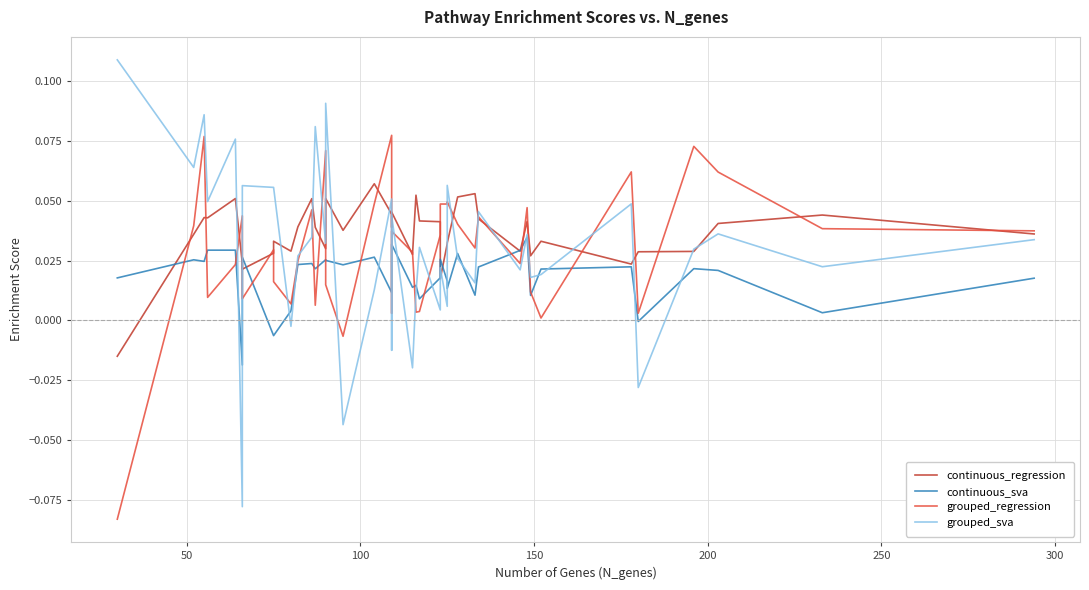

Reading left to right, list all the values displayed in this chart.

continuous_regression: -0.0	0.0	0.0	0.0	0.1	0.0	0.0	0.0	0.0	0.0	0.0	0.1	0.0	0.0	0.1	0.0	0.1	0.0	0.0	0.0	0.0	0.1	0.0	0.0	0.0	0.0	0.0	0.1	0.1	0.0	0.0	0.0	0.0	0.0	0.0	0.0	0.0	0.0	0.0	0.0
continuous_sva: 0.0	0.0	0.0	0.0	0.0	-0.0	0.0	-0.0	-0.0	0.0	0.0	0.0	0.0	0.0	0.0	0.0	0.0	0.0	0.0	0.0	0.0	0.0	0.0	0.0	0.0	0.0	0.0	0.0	0.0	0.0	0.0	0.0	0.0	0.0	0.0	-0.0	0.0	0.0	0.0	0.0
grouped_regression: -0.1	0.0	0.1	0.0	0.0	0.0	0.0	0.0	0.0	0.0	0.0	0.0	0.0	0.1	0.0	-0.0	0.0	0.1	0.0	0.0	0.0	0.0	0.0	0.0	0.0	0.0	0.0	0.0	0.0	0.0	0.0	0.0	0.0	0.0	0.1	0.0	0.1	0.1	0.0	0.0
grouped_sva: 0.1	0.1	0.1	0.0	0.1	-0.1	0.1	0.1	0.1	-0.0	0.0	0.0	0.1	0.0	0.1	-0.0	0.0	0.1	-0.0	0.0	-0.0	0.0	0.0	0.0	0.0	0.0	0.1	0.0	0.0	0.0	0.0	0.0	0.0	0.0	0.0	-0.0	0.0	0.0	0.0	0.0